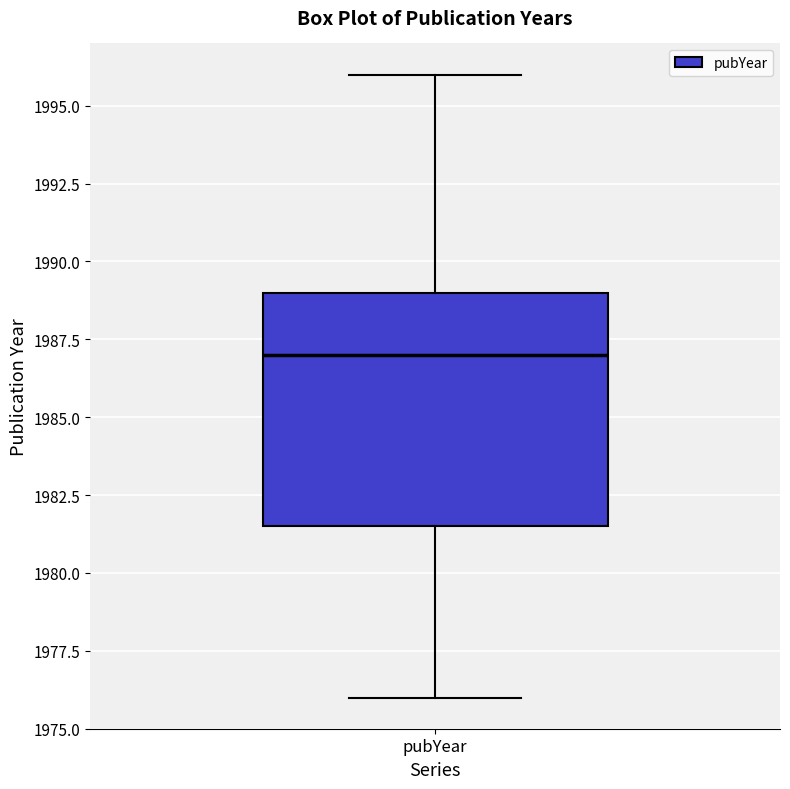

Where does the lower whisker of the box for pubYear end on the y-axis? The values are not printed on the chart, so give them approximately, as read against the axis.

1976.0